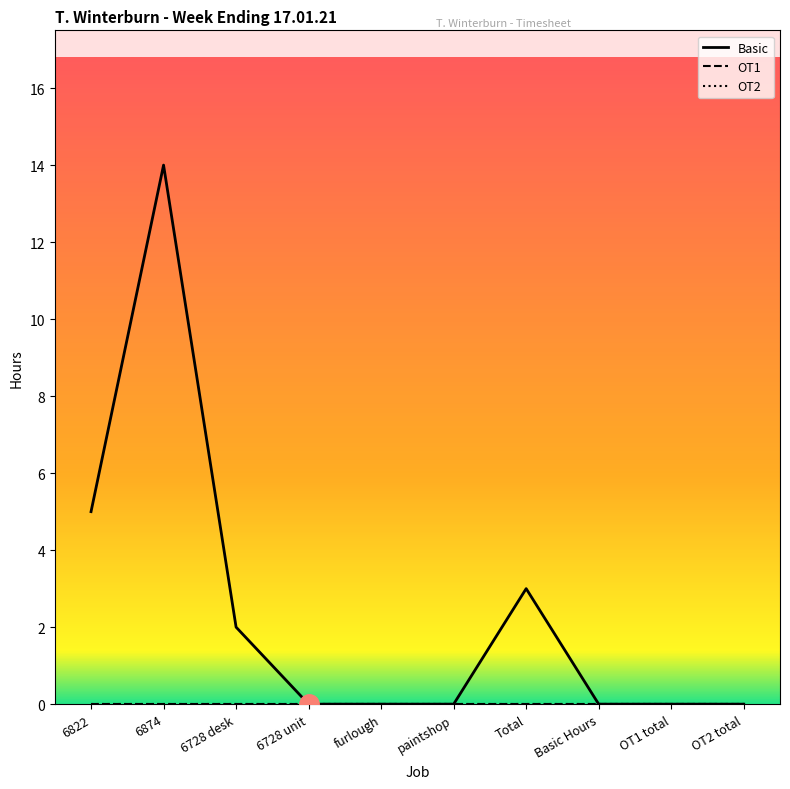

True or false: Basic and OT2 intersect in this chart.

False